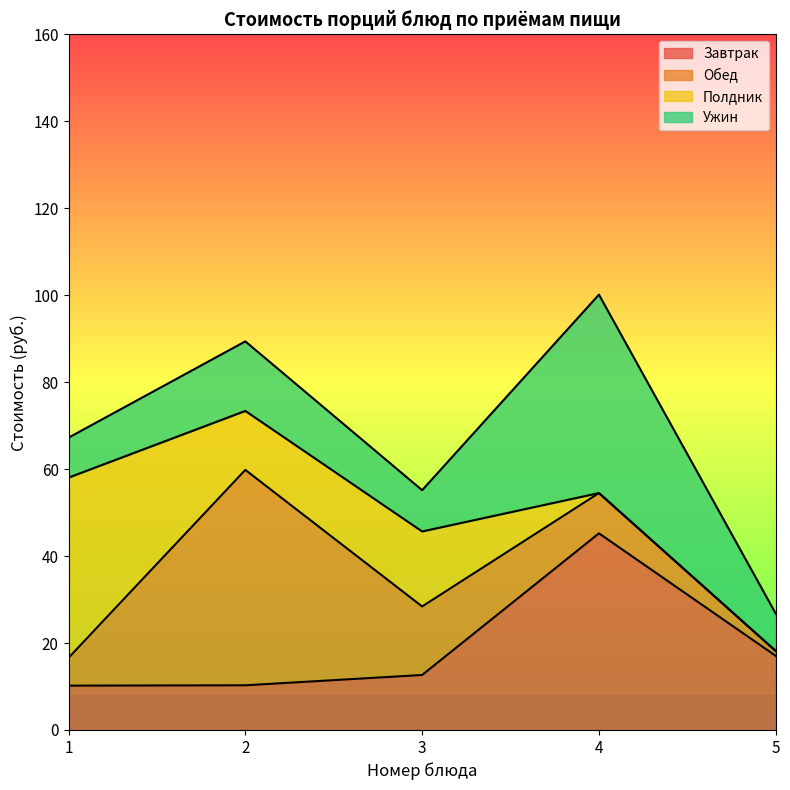

What is the value of the Обед point at the 2nd from the left?

49.5